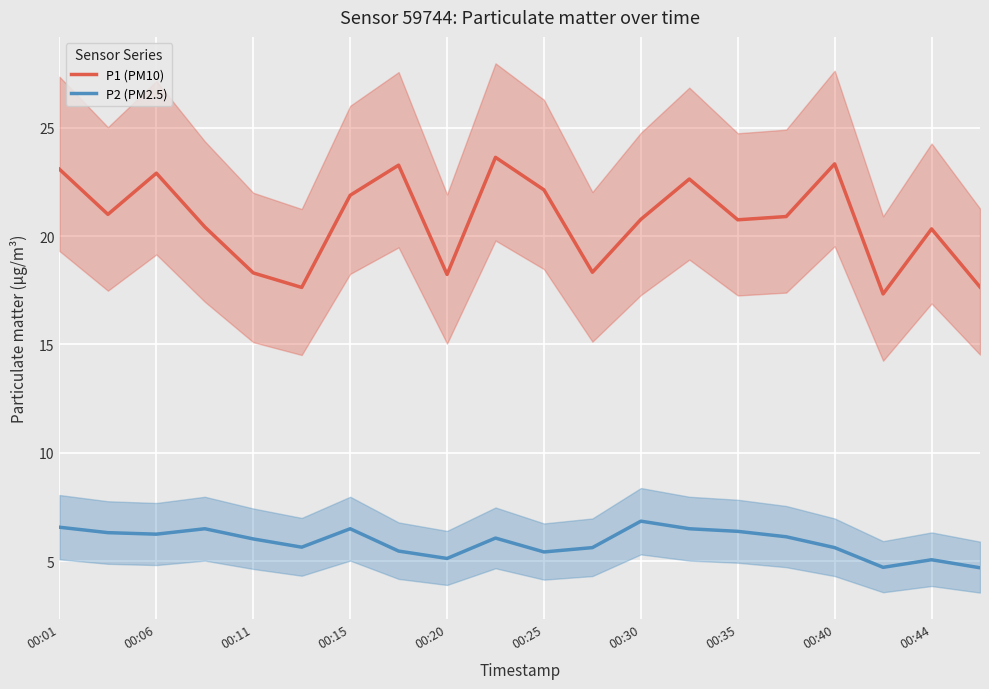

What are all the series names shown in the legend?

P1 (PM10), P2 (PM2.5)